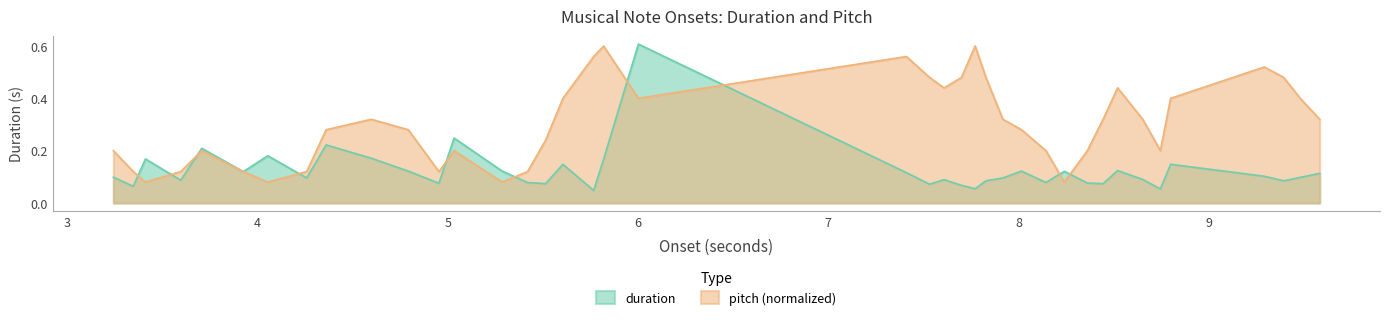

Which series has the largest total across all categories?

pitch (normalized)